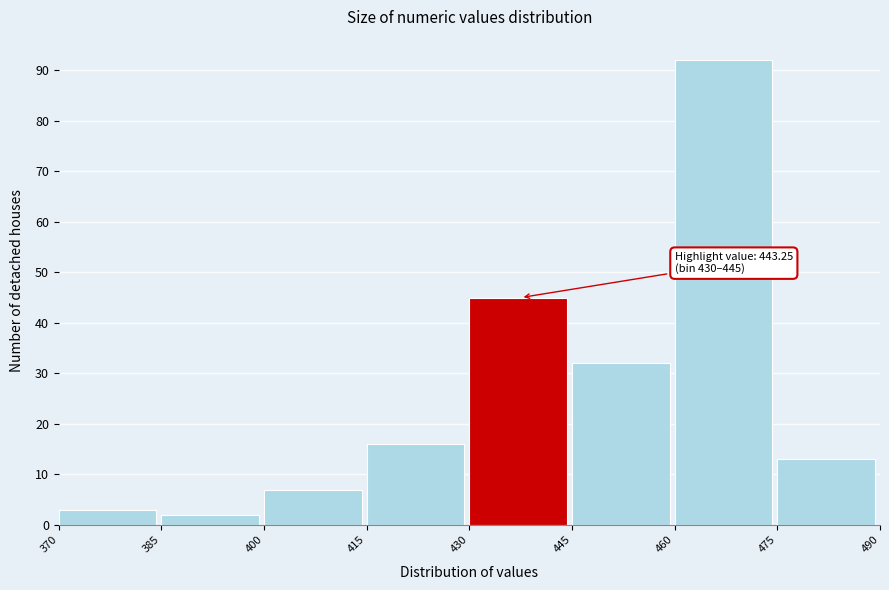

Over which range of the x-axis is the bar tallest?

460 to 475